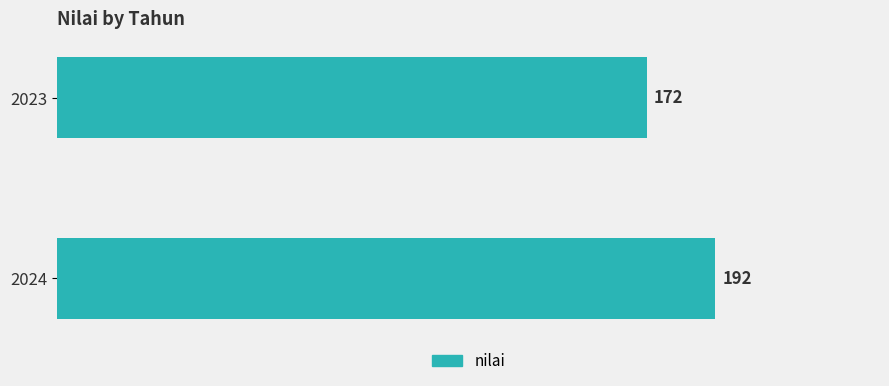

What is the ratio of the value at 2023 to the value at 2024?

0.9